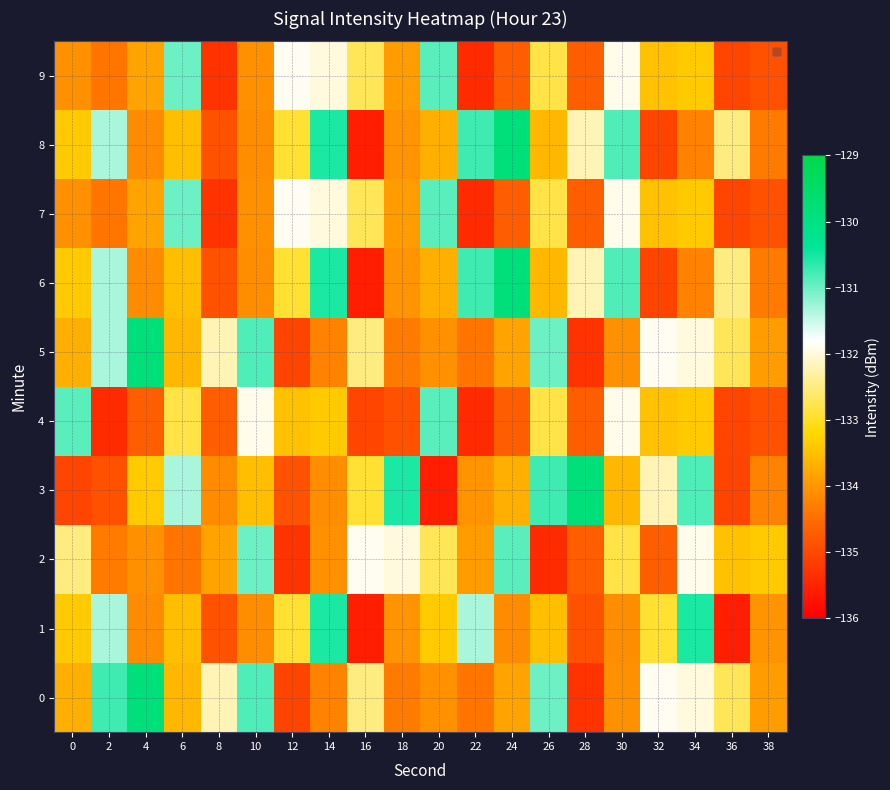

At 36, list the series in order from smallest to largest.

1, 3, 4, 7, 9, 2, 0, 5, 6, 8